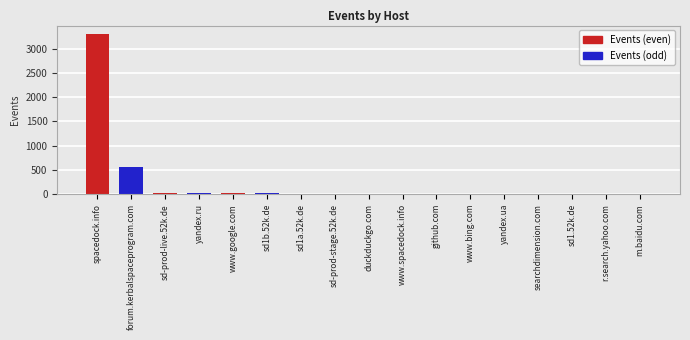

What is the sum of all values?

3965